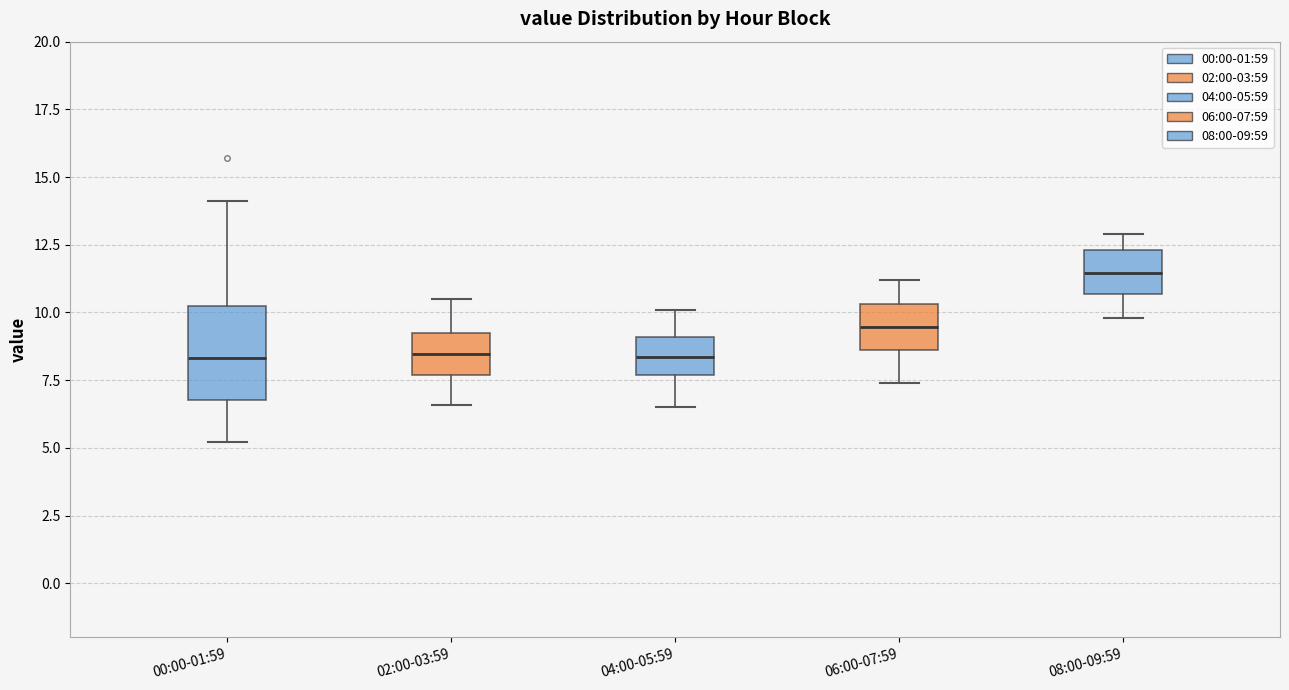

Where does the median line of the box for 06:00-07:59 sit on the y-axis? The values are not printed on the chart, so give them approximately, as read against the axis.

9.5